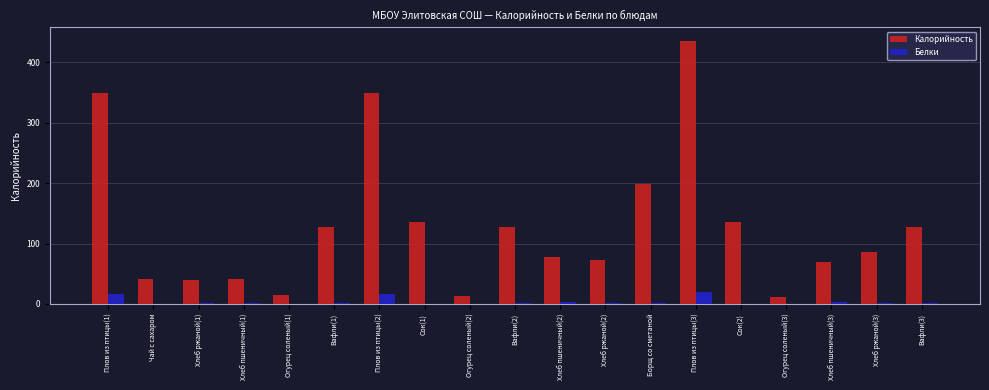

Is the value of Белки at Вафли(3) greater than the value of Калорийность at Огурец соленый(1)?

No